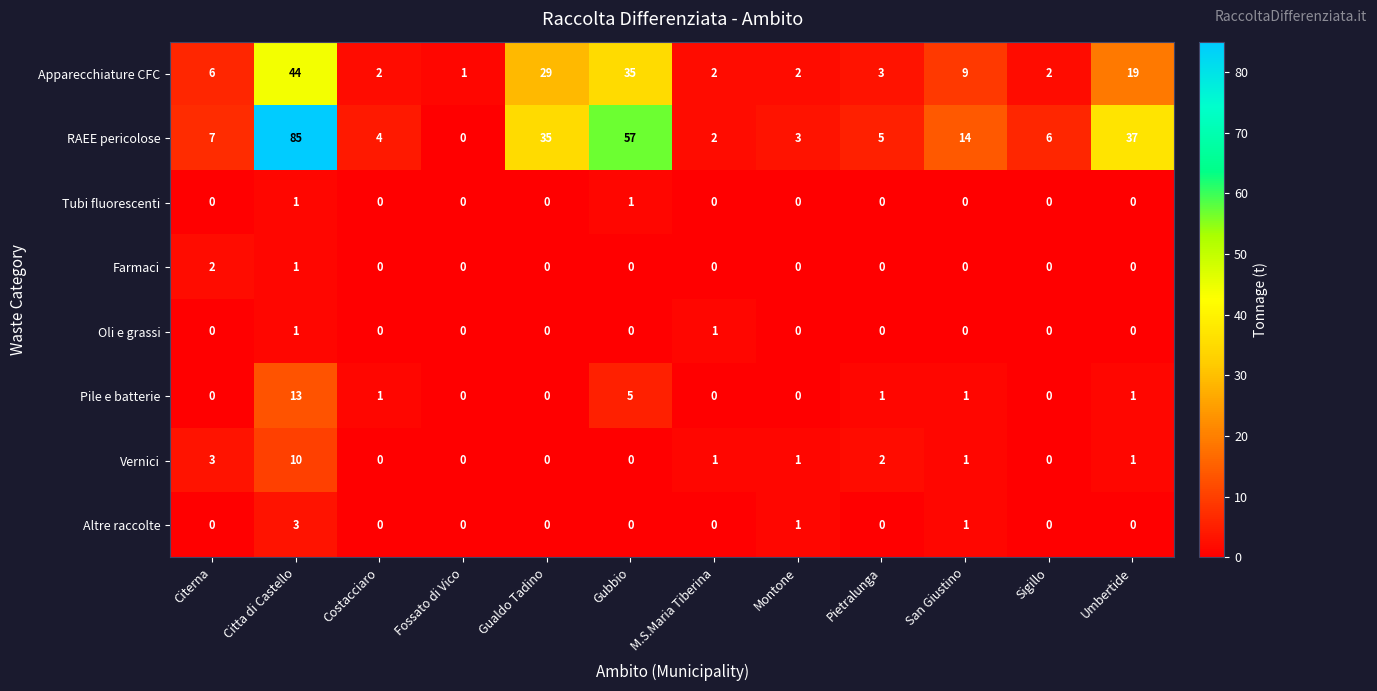

The value of Pile e batterie at Umbertide is 1. True or false?

True